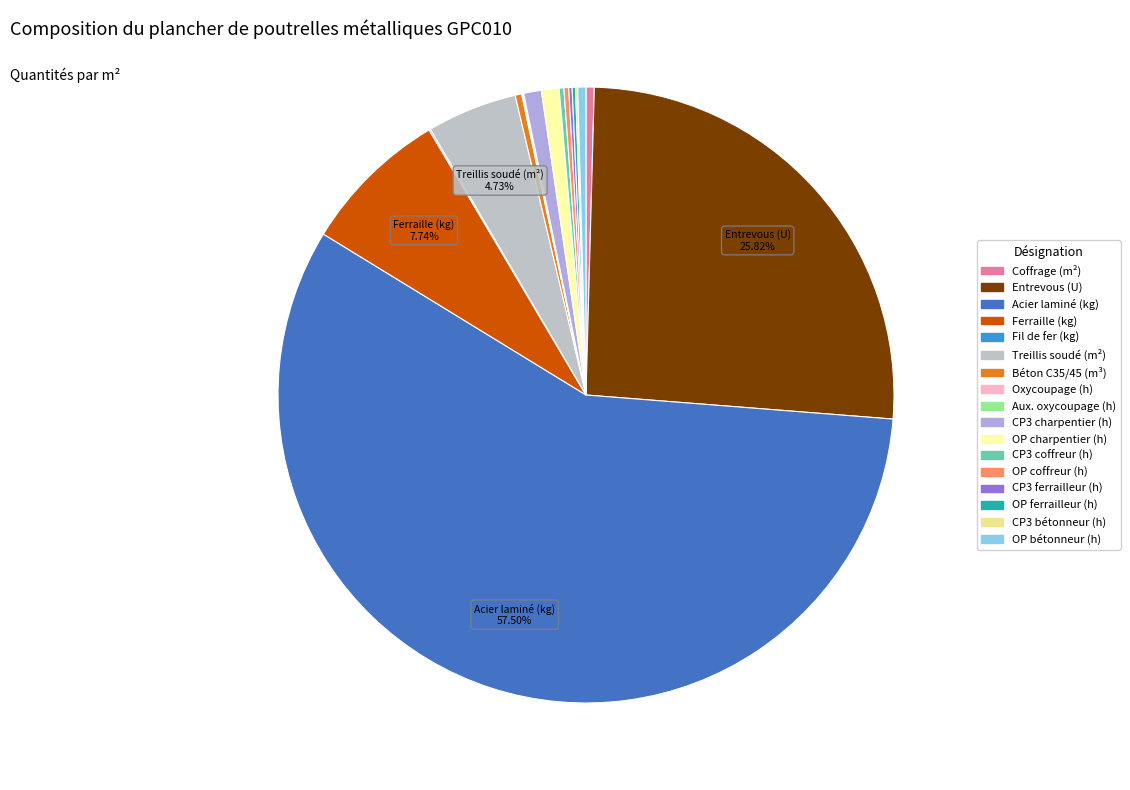

How many slices are in this pie chart?

17